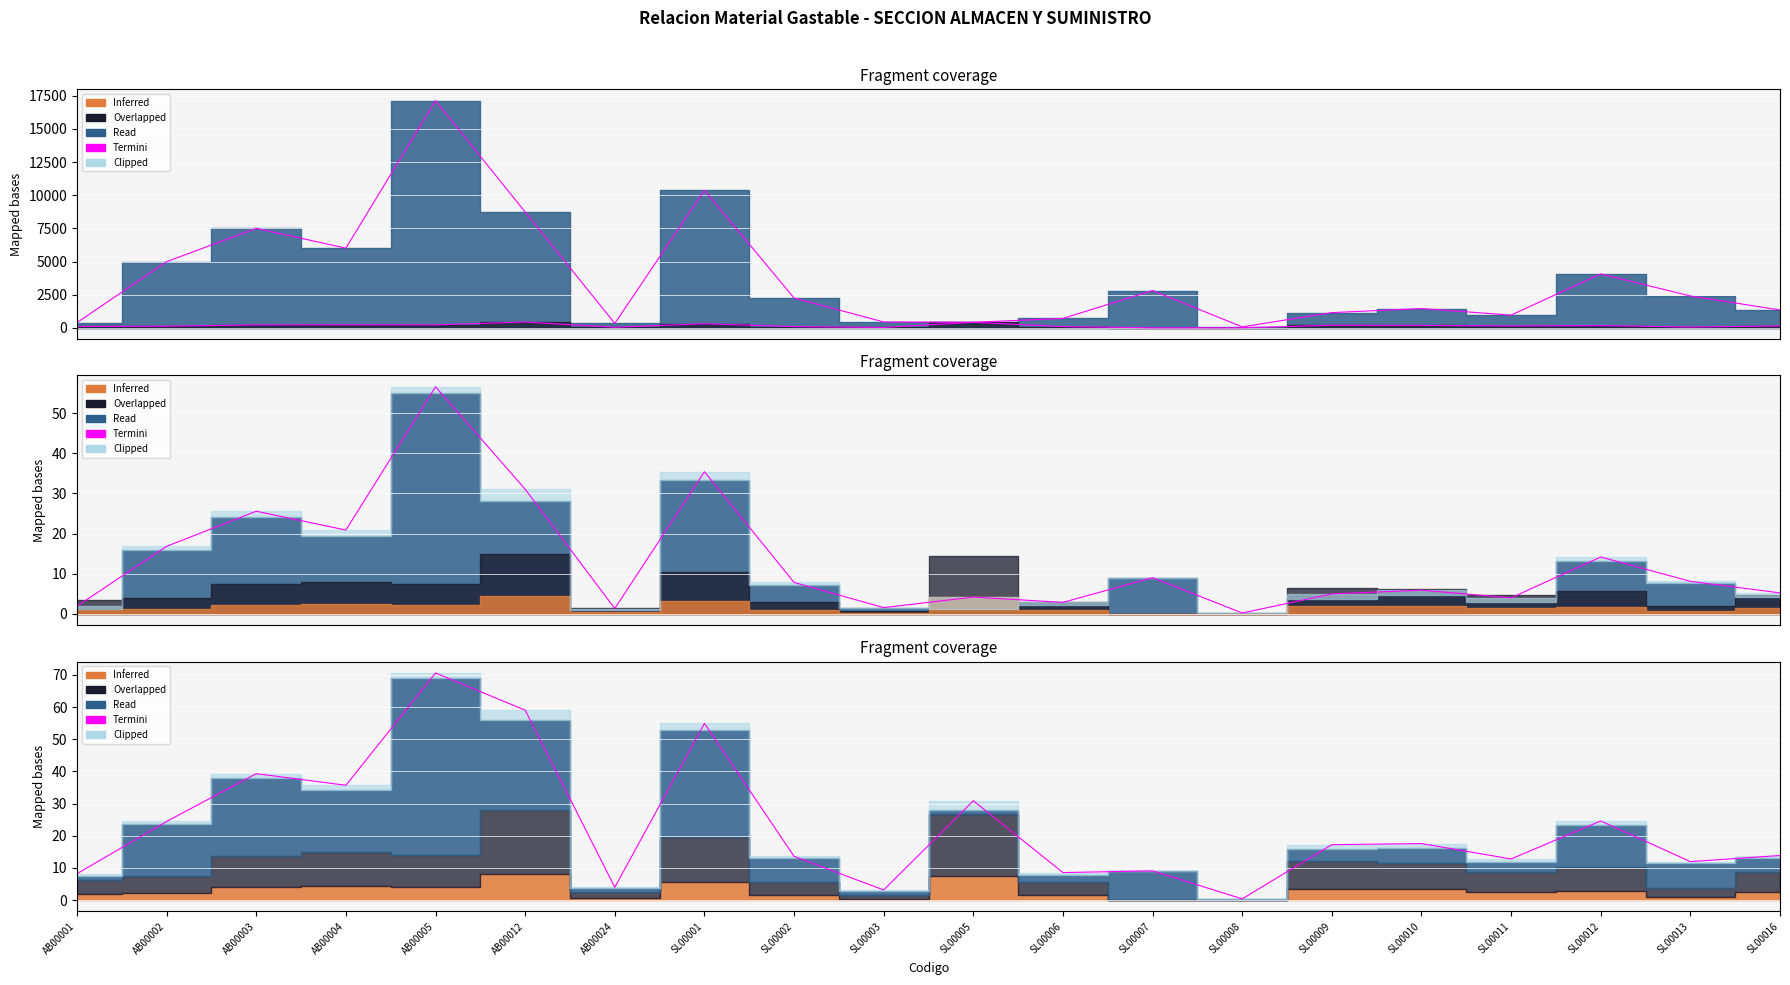

Which has a higher value, AB00003 or SL00011?

AB00003